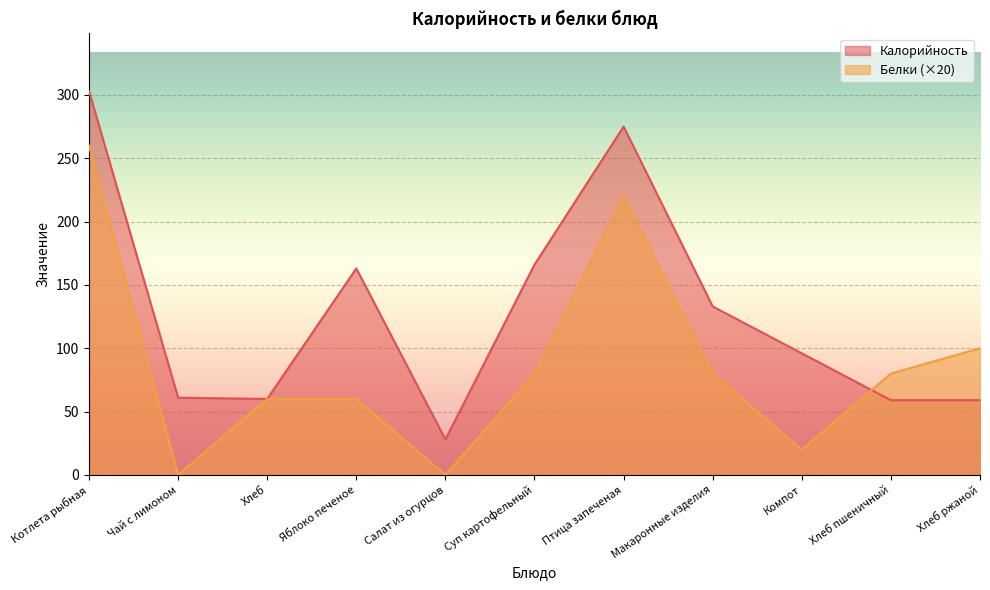

The value of Калорийность at Хлеб is 18. True or false?

False